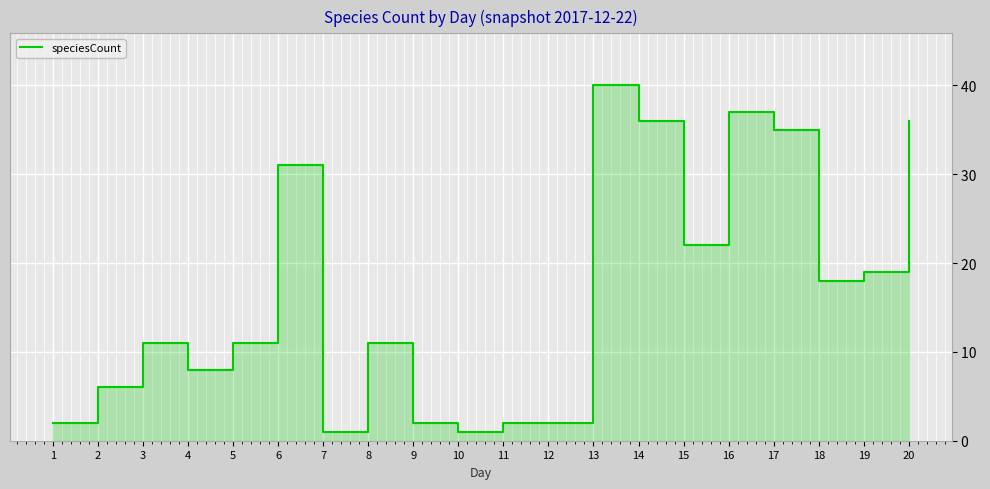

Is it true that the value at 13 is 40?

True